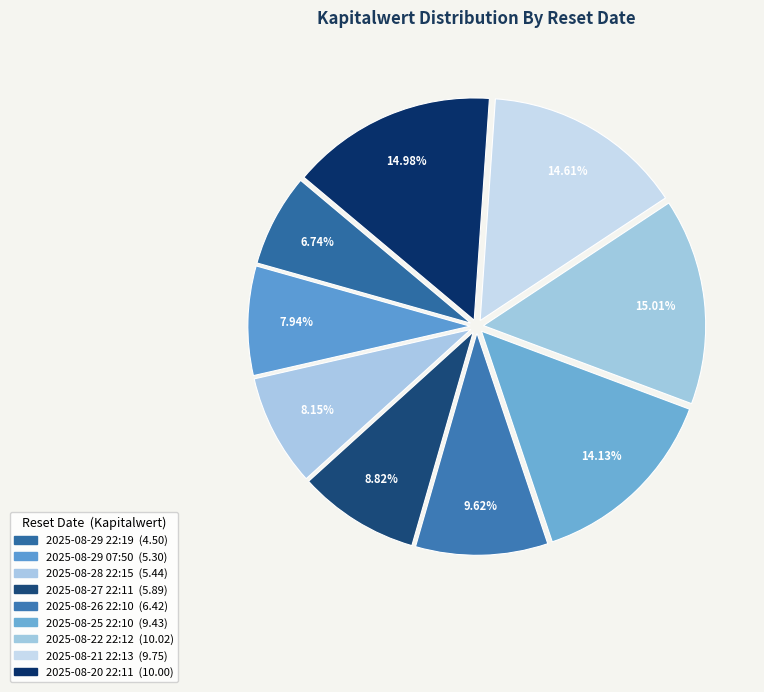

Count the number of slices in the pie.

9